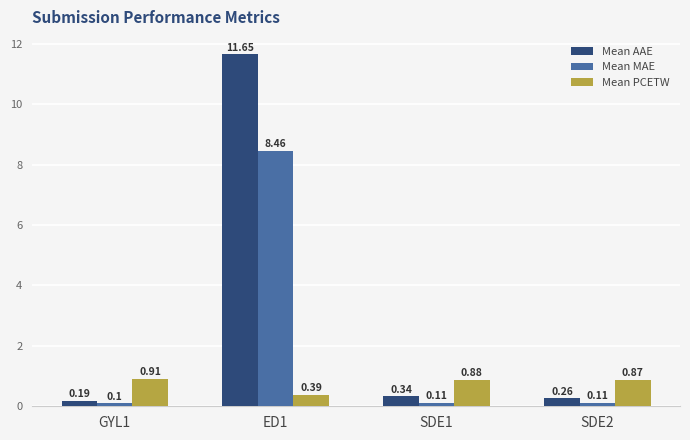

Rank the series by their maximum value, from lowest to highest.

Mean PCETW, Mean MAE, Mean AAE